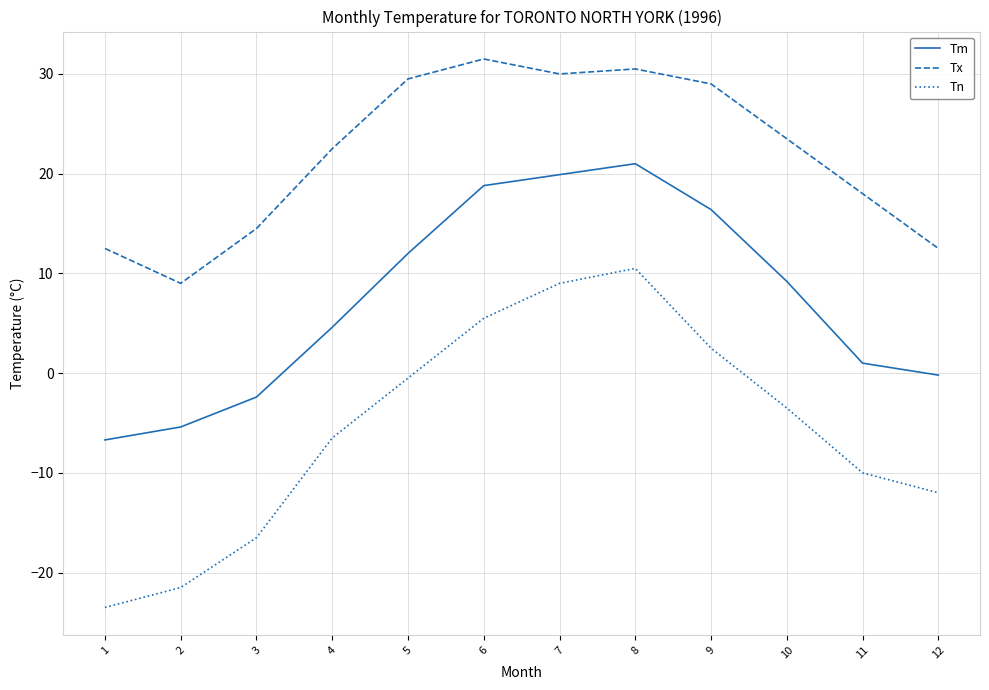

How many categories are shown in the chart?

12